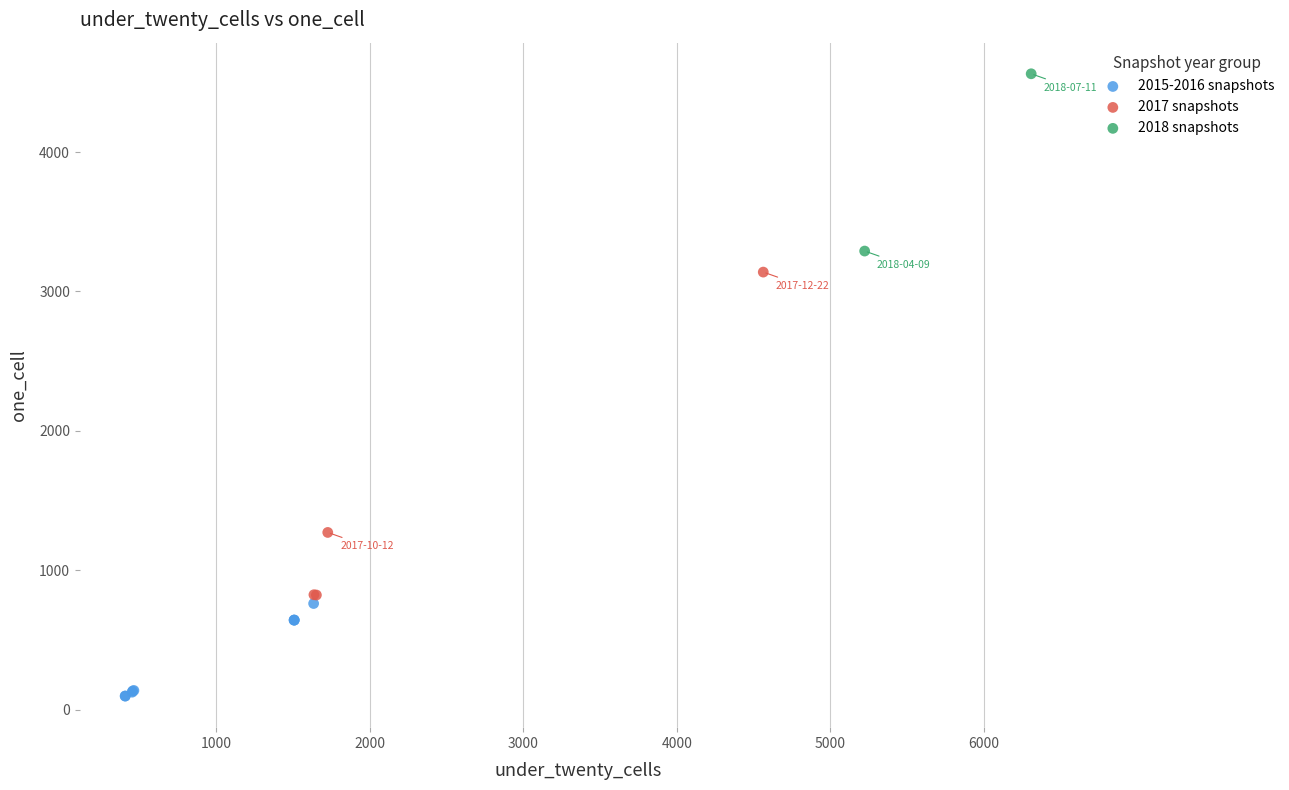

Which series reaches the minimum Y coordinate?

2015-2016 snapshots